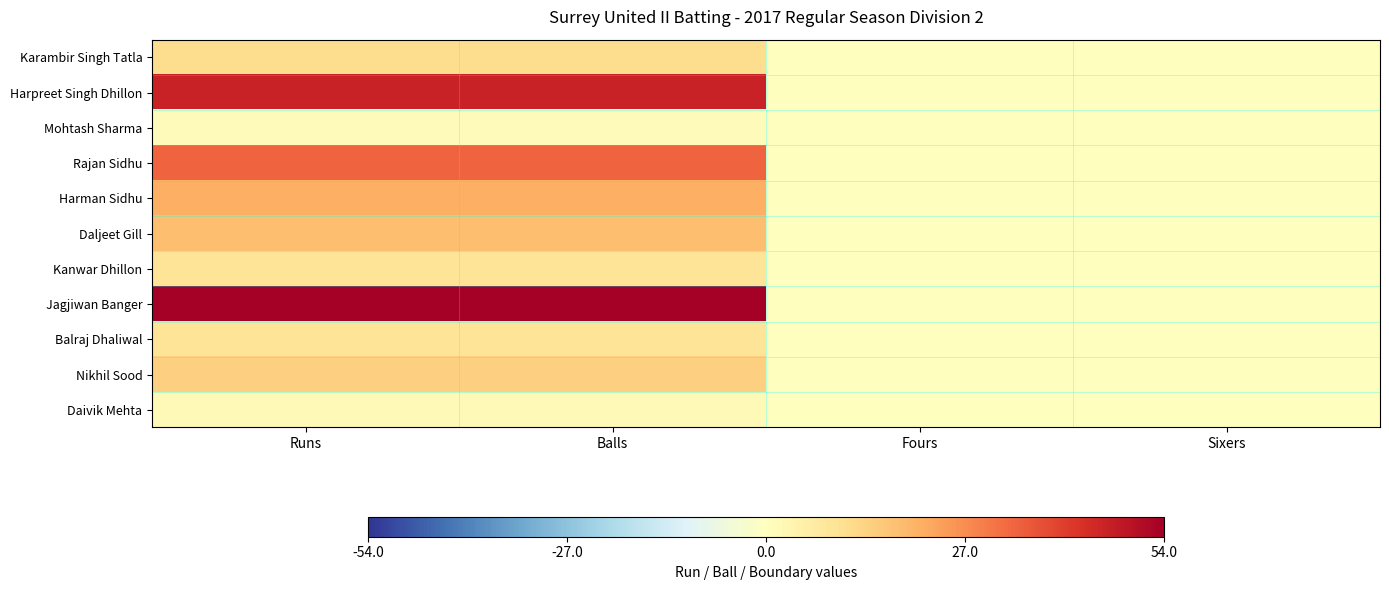

Between Runs and Fours, which is larger?

Runs